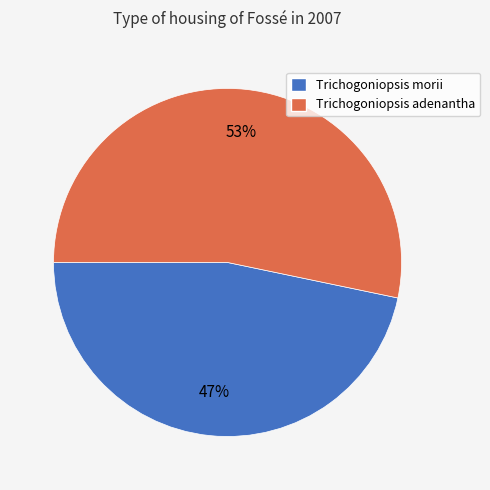

What percentage is the Trichogoniopsis morii slice, to the nearest percent?

47%